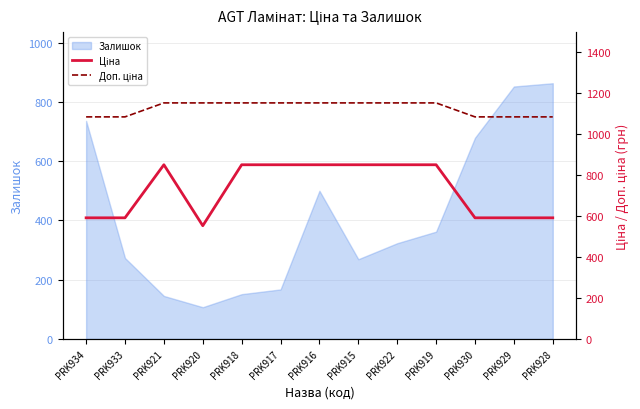

The value of Доп. ціна at PRK921 is 1685.6. True or false?

False